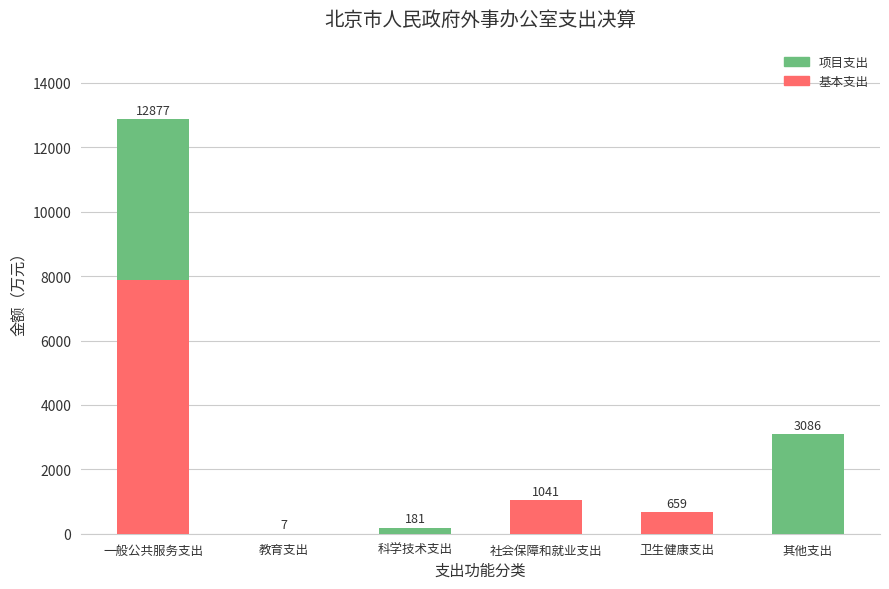

At which label does 基本支出 reach its peak?

一般公共服务支出